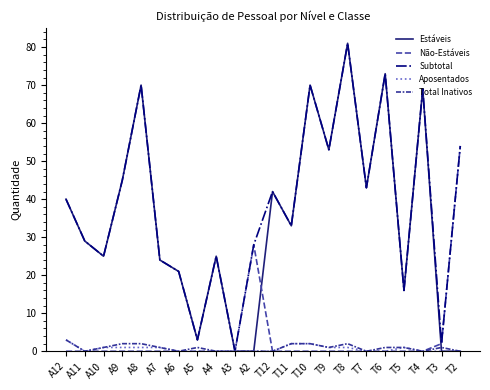

At how many categories does at least one series exceed 62?

5